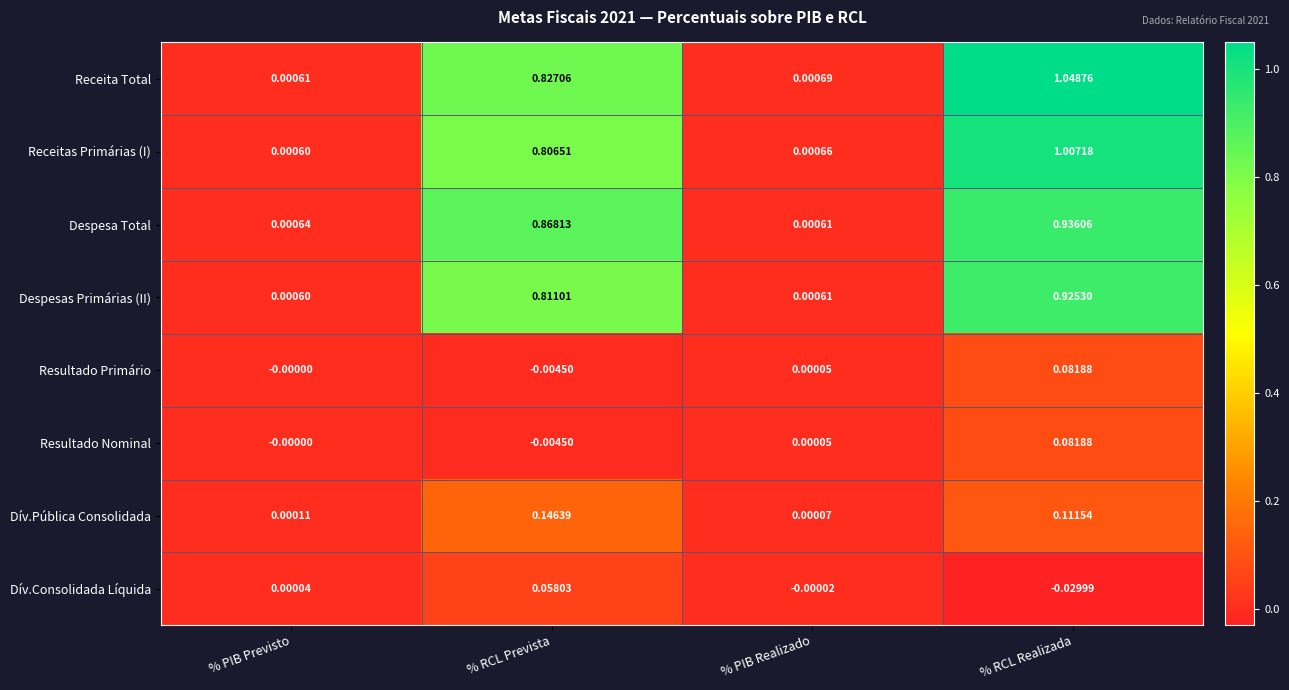

Which category has the lowest value in the Despesa Total series?

% PIB Realizado